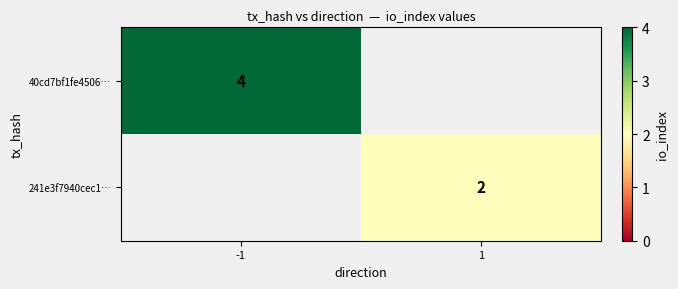

The 40cd7bf1fe4506… series shows 3 at -1. True or false?

False